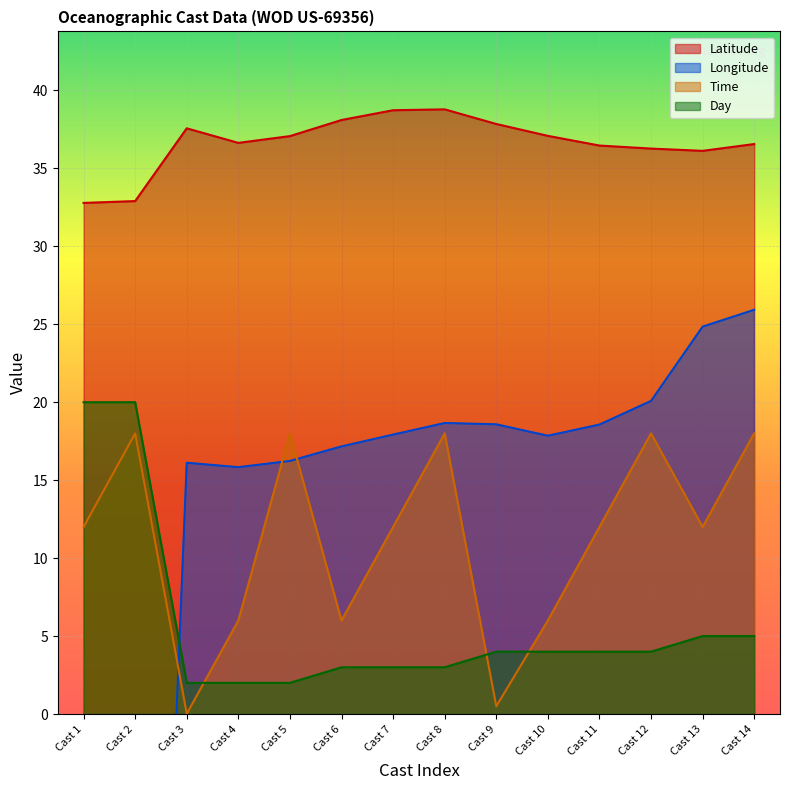

Rank the categories by Day value from lowest to highest.

Cast 3, Cast 4, Cast 5, Cast 6, Cast 7, Cast 8, Cast 9, Cast 10, Cast 11, Cast 12, Cast 13, Cast 14, Cast 1, Cast 2